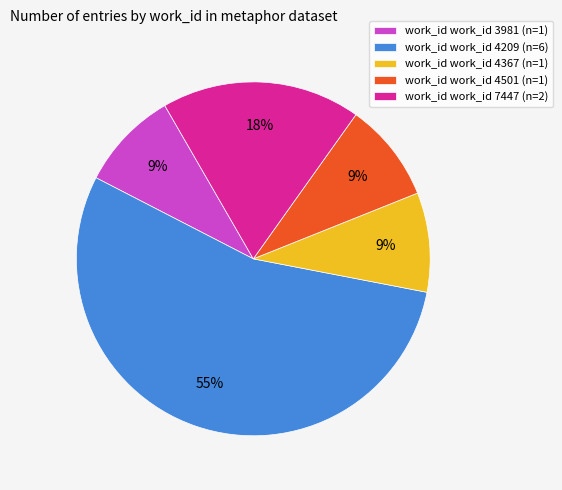

Approximately how many times larger is the value at work_id work_id 7447 (n=2) compared to work_id work_id 4209 (n=6)?

0.3